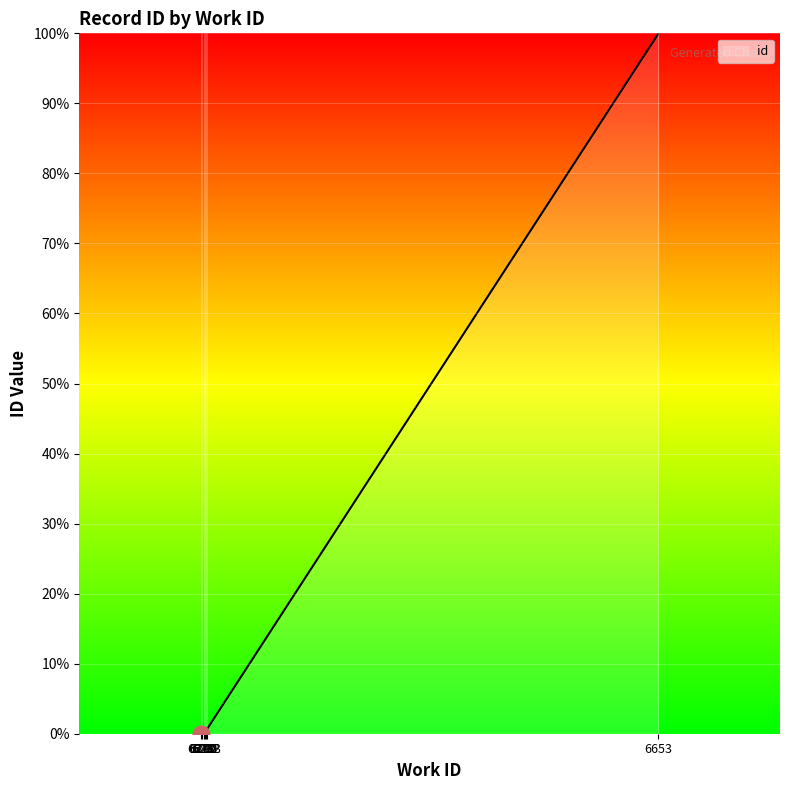

At which category does the chart reach its minimum across all series?

6278